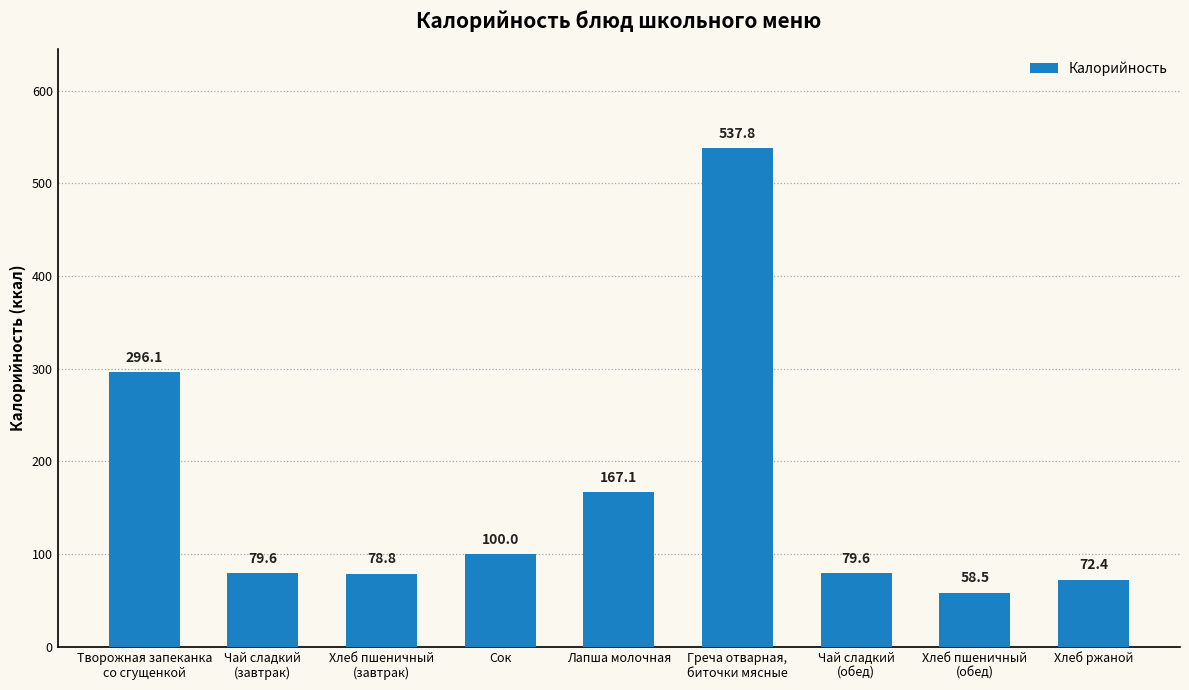

At which category does the chart reach its peak across all series?

Греча отварная,
биточки мясные